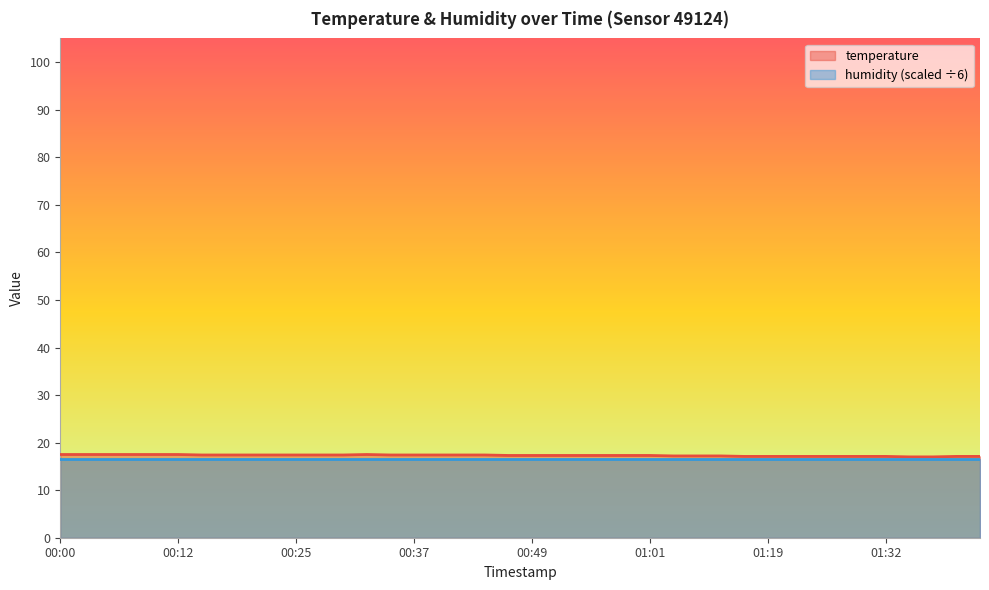

What is the minimum value shown in the chart?

16.7